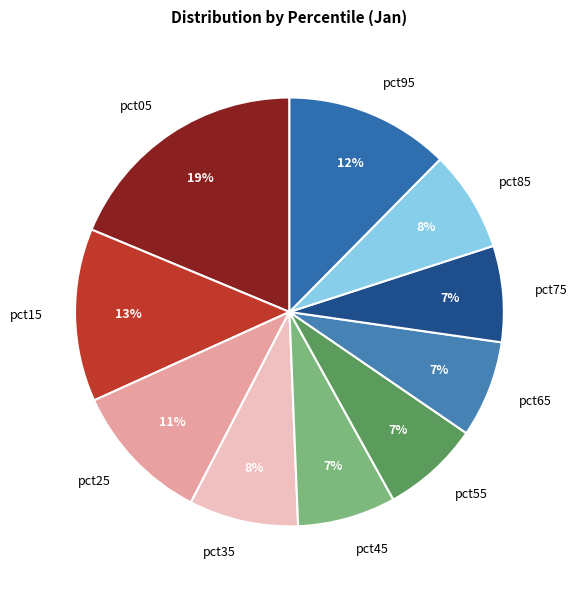

Do pct35 and pct15 together represent more than half of the pie?

No